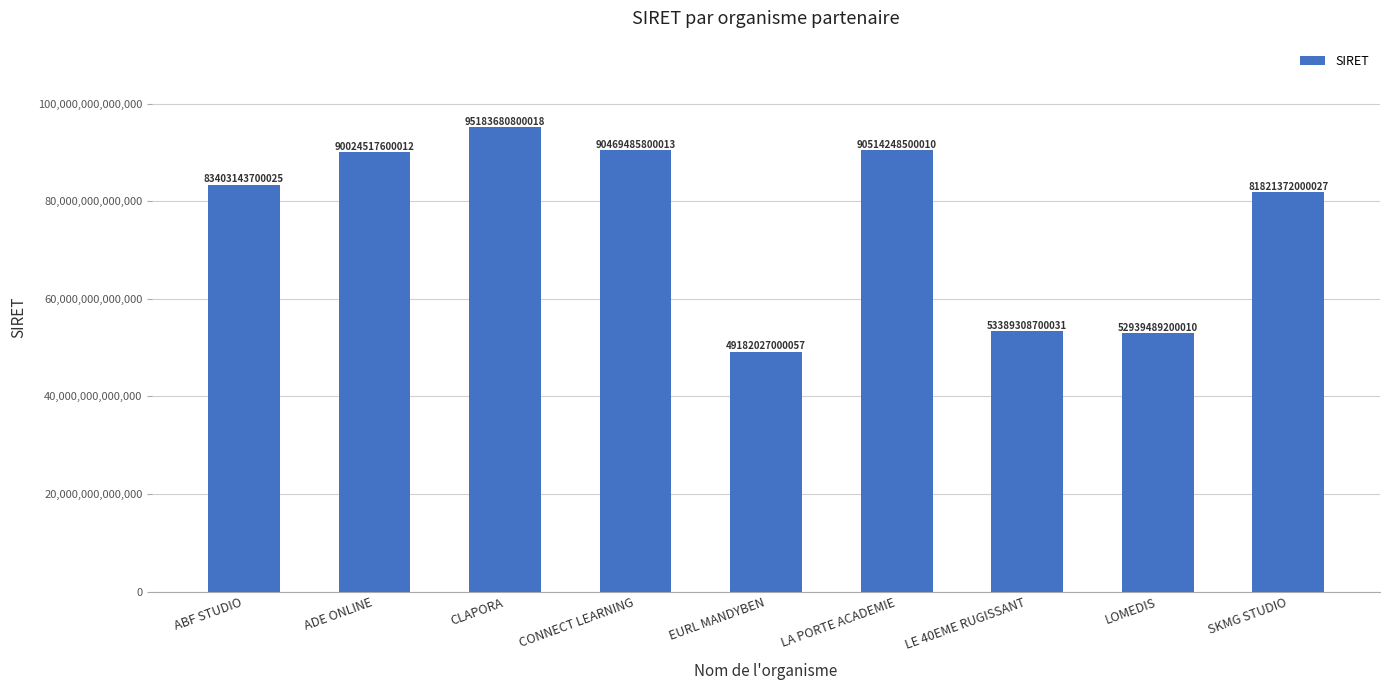

Which category has the lowest value across all series?

EURL MANDYBEN